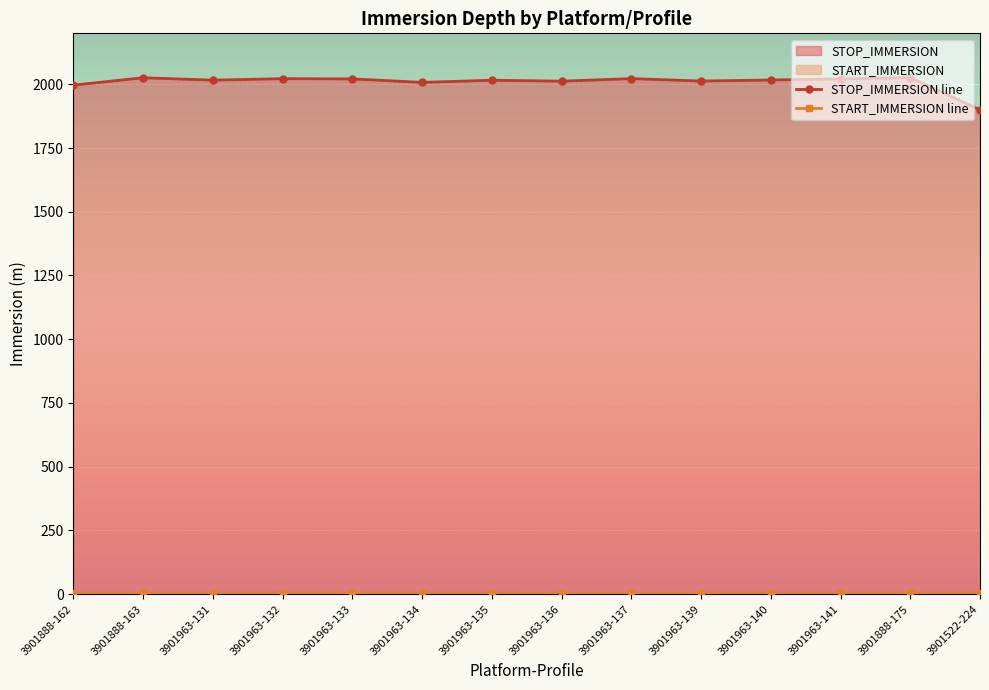

The value of STOP_IMMERSION at 3901963-140 is 2016.9. True or false?

True